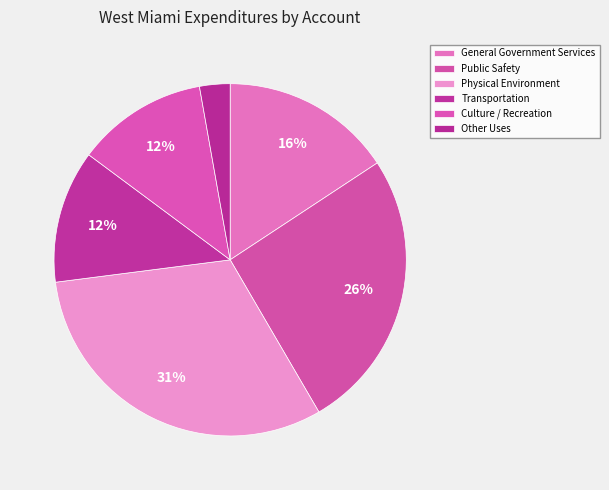

Count the number of slices in the pie.

6